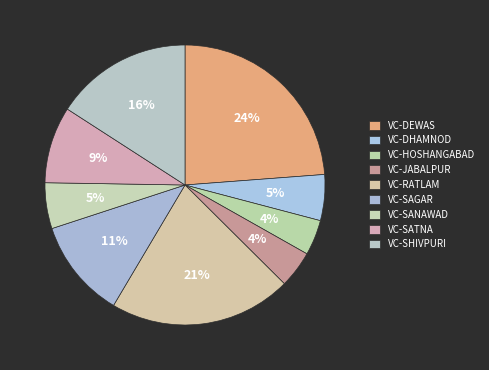

What percentage is the VC-RATLAM slice, to the nearest percent?

21%